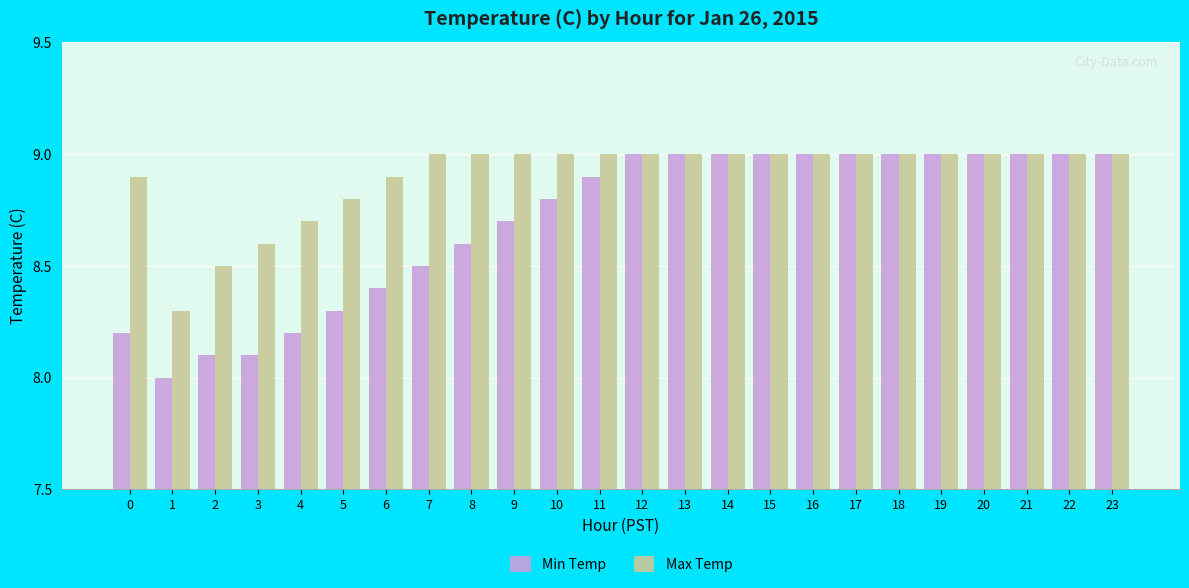

How many bars are there in each group?

2